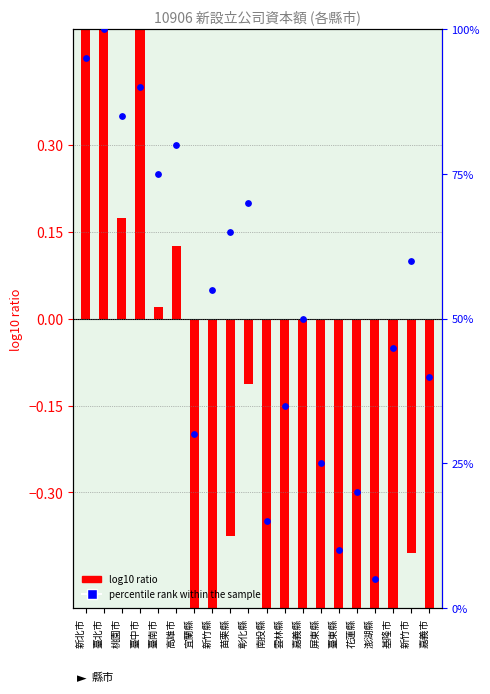

What is the total value across all series at 屏東縣?

24.0